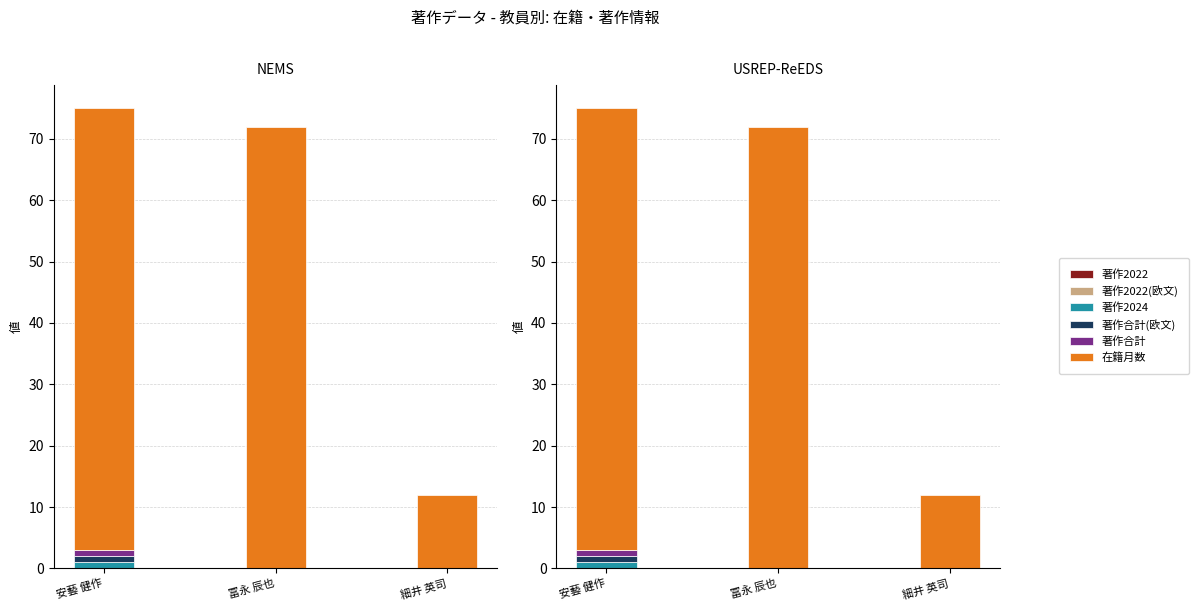

How many groups of bars are there?

3